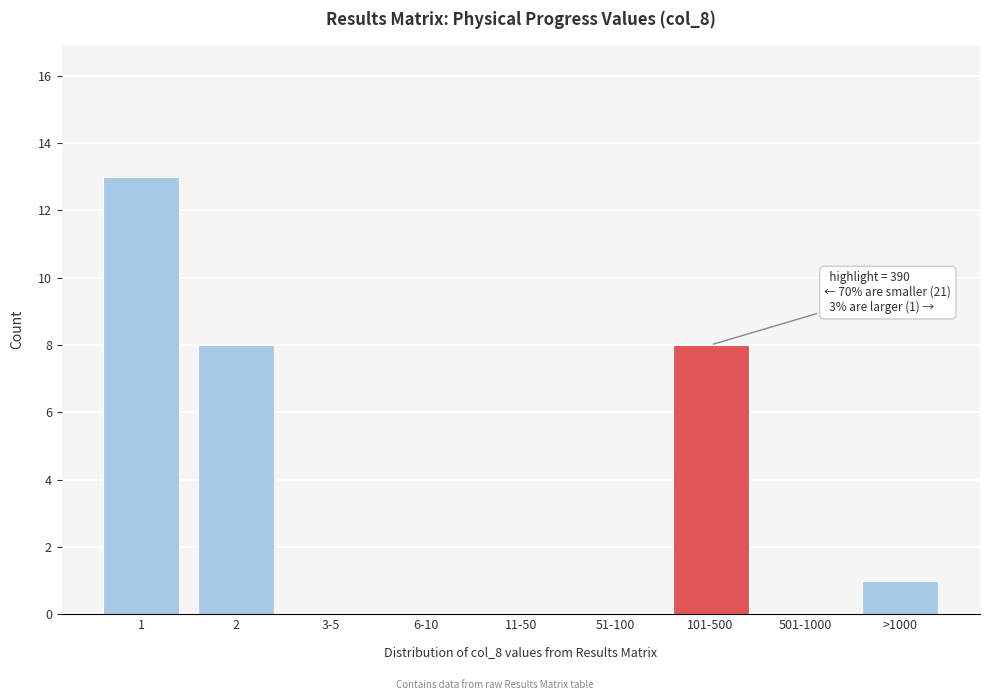

Reading left to right, extract all data points from this chart.

1=13	2=8	3-5=0	6-10=0	11-50=0	51-100=0	101-500=8	501-1000=0	>1000=1